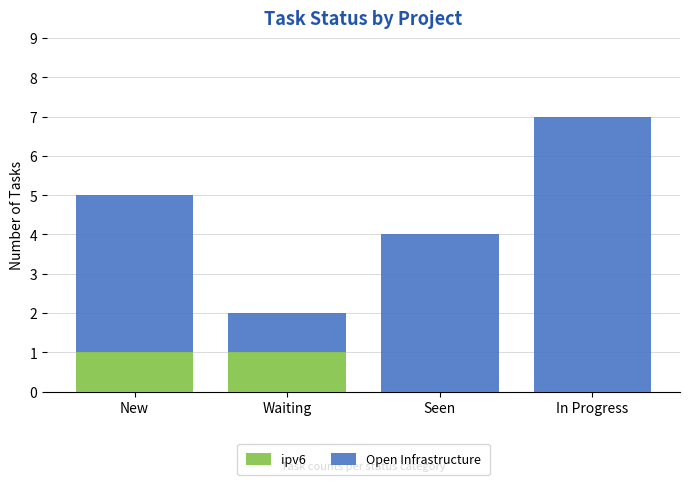

At which category is the sum across all series the highest?

In Progress